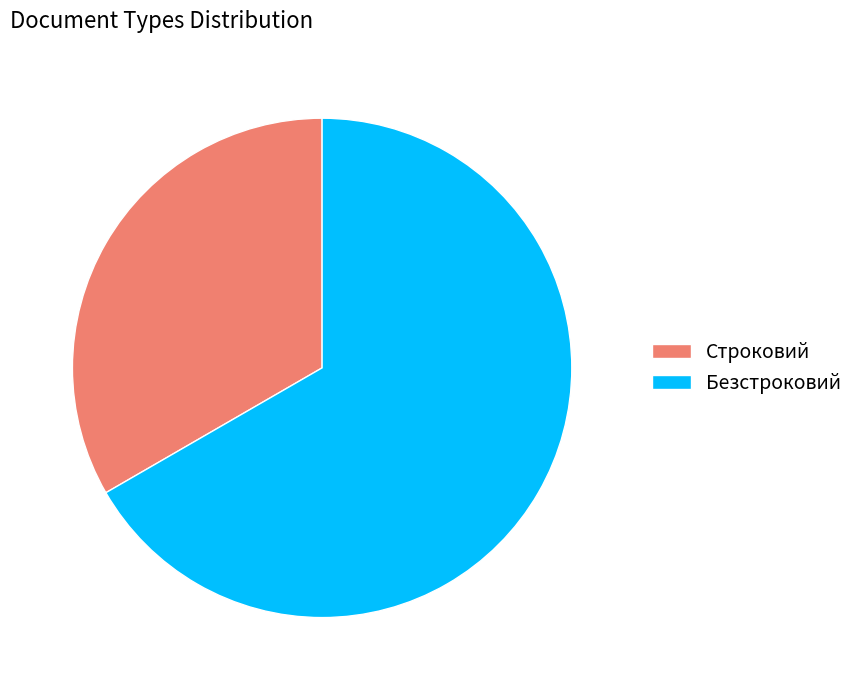

Which category has the biggest portion of the pie?

Безстроковий